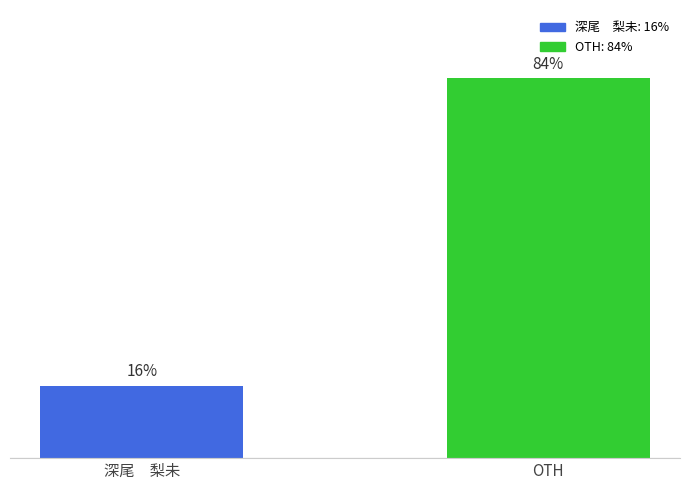

Which label corresponds to the largest value in the chart?

OTH